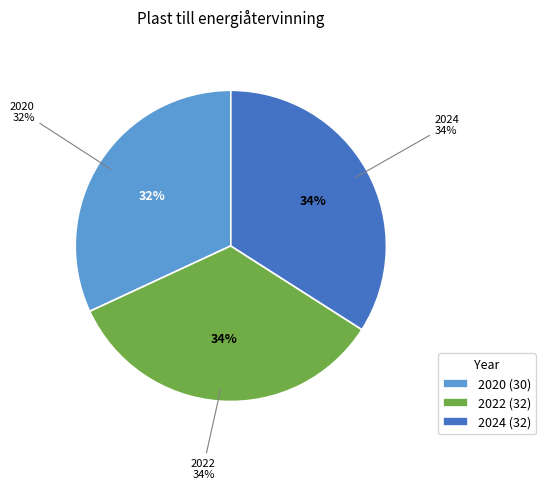

Approximately how many times larger is the value at 2022 compared to 2020?

1.1